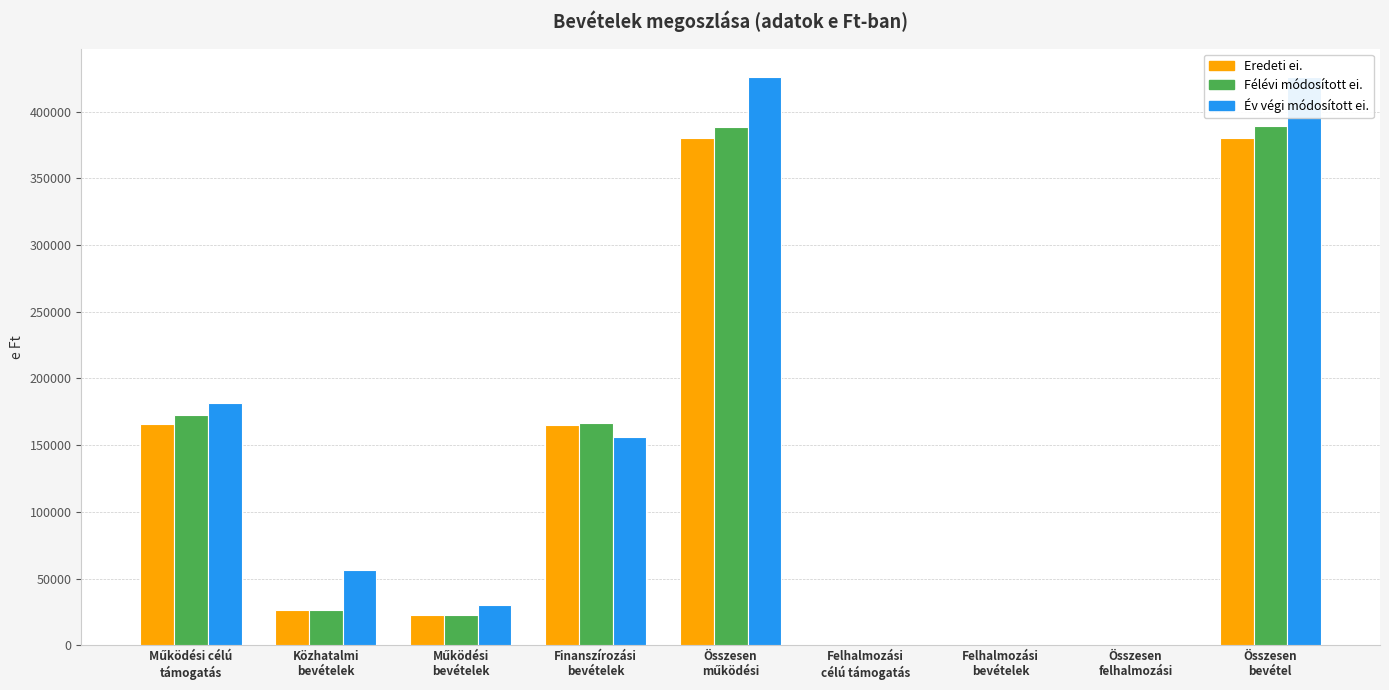

How many data points in Év végi módosított ei. are above 56732?

4